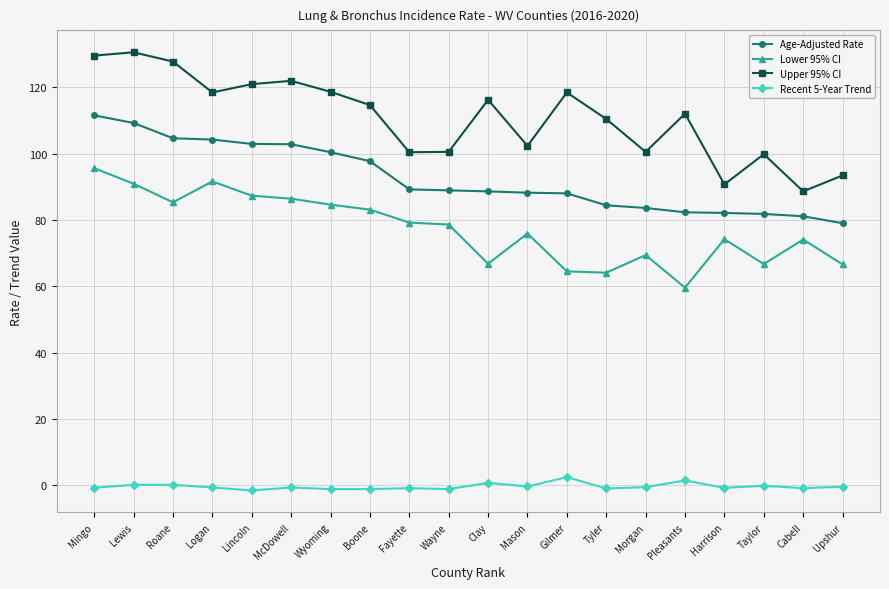

What are all the series names shown in the legend?

Age-Adjusted Rate, Lower 95% CI, Upper 95% CI, Recent 5-Year Trend